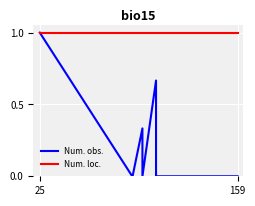

List the series in order of their peak value, lowest first.

Num. obs., Num. loc.